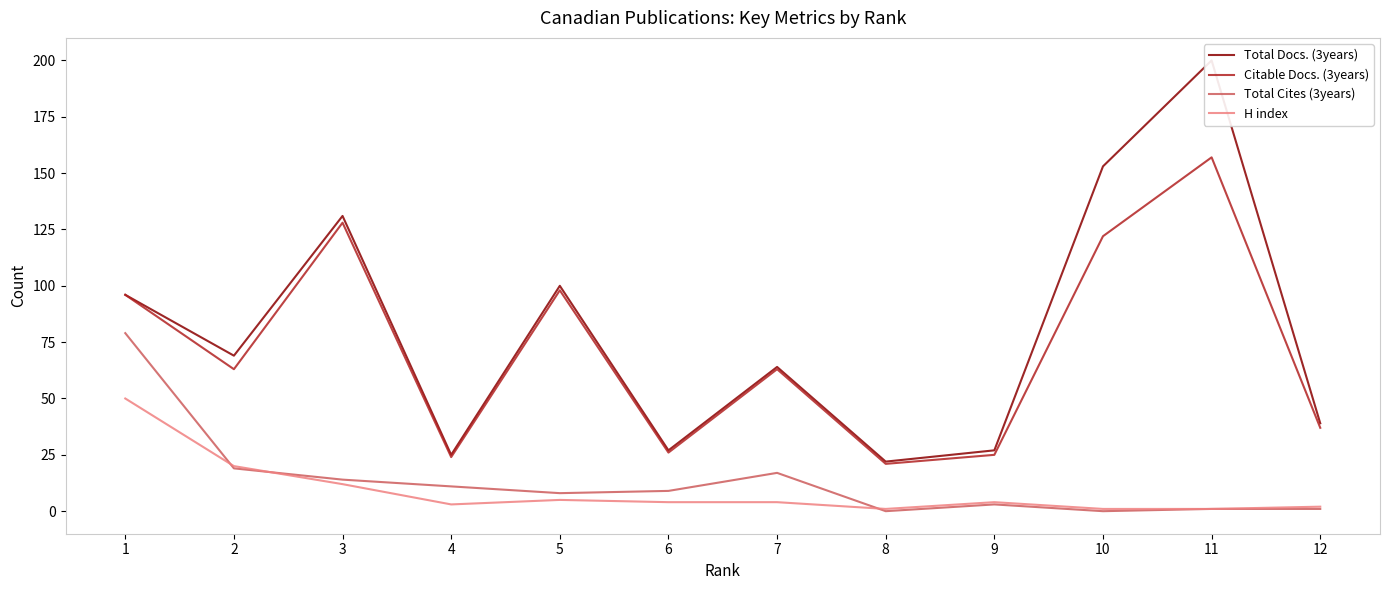

True or false: Total Docs. (3years) and Citable Docs. (3years) intersect in this chart.

False